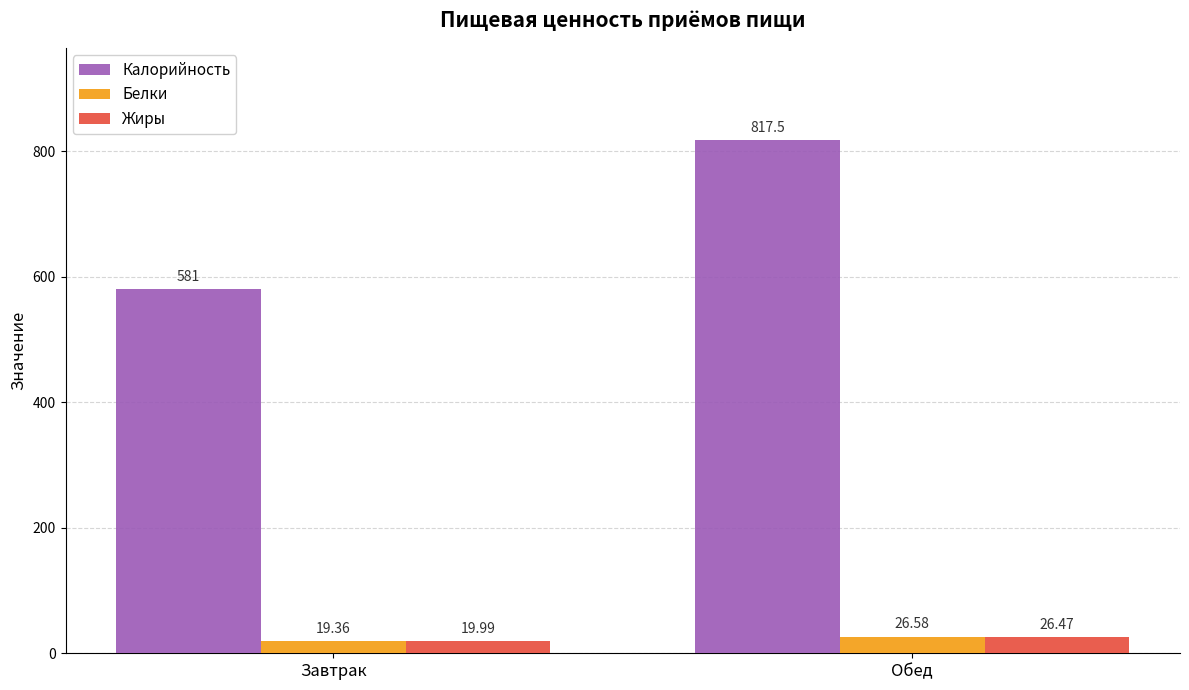

Which label corresponds to the smallest value in the chart?

Завтрак